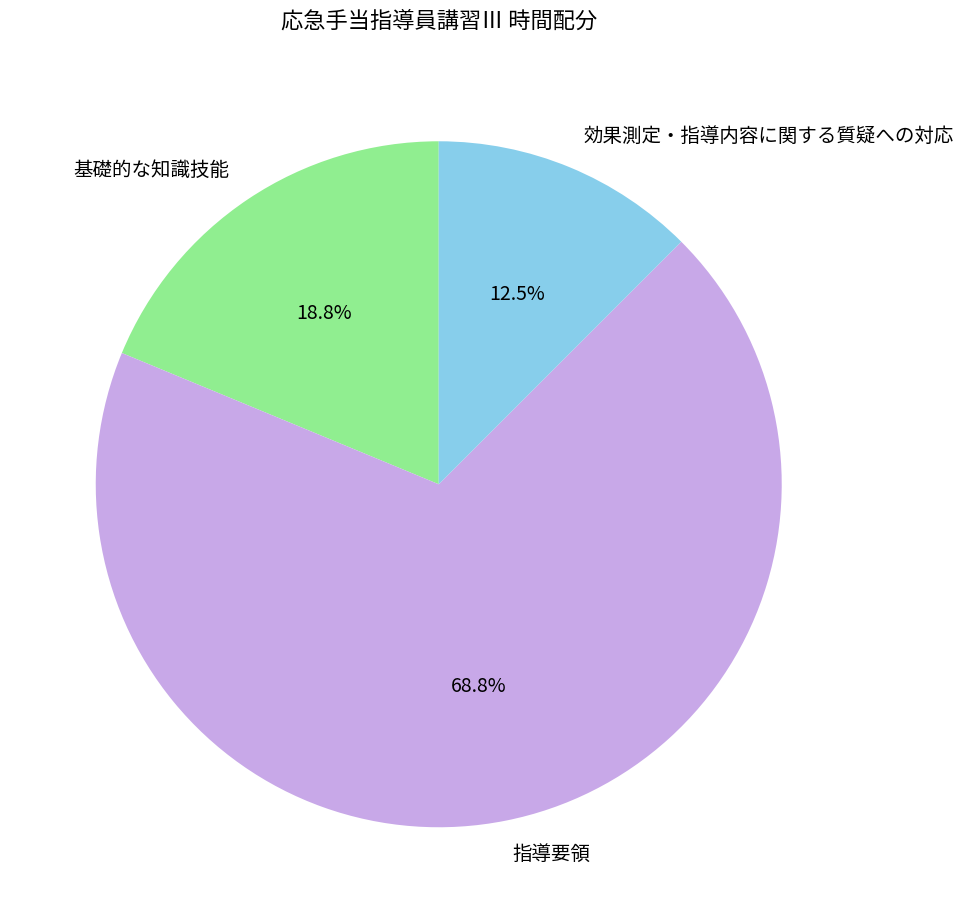

Do 指導要領 and 基礎的な知識技能 together represent more than half of the pie?

Yes